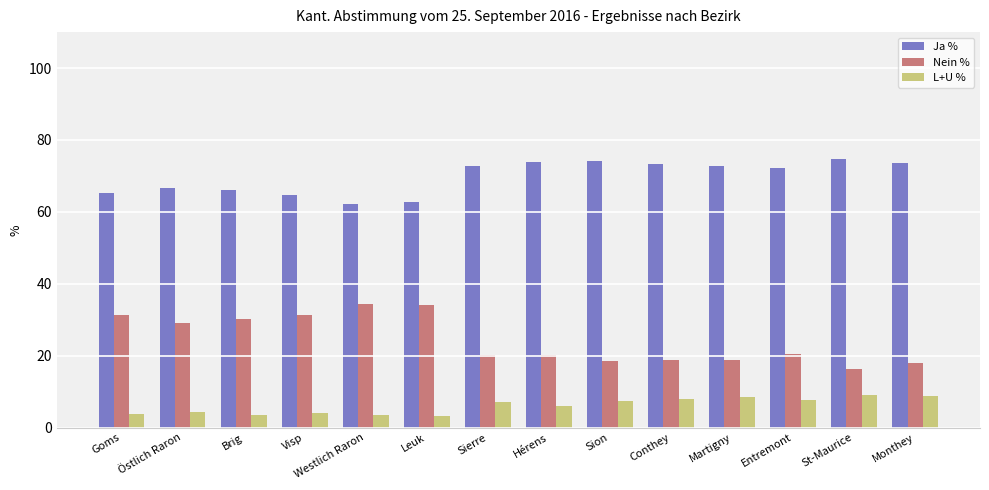

What are all the series names shown in the legend?

Ja %, Nein %, L+U %